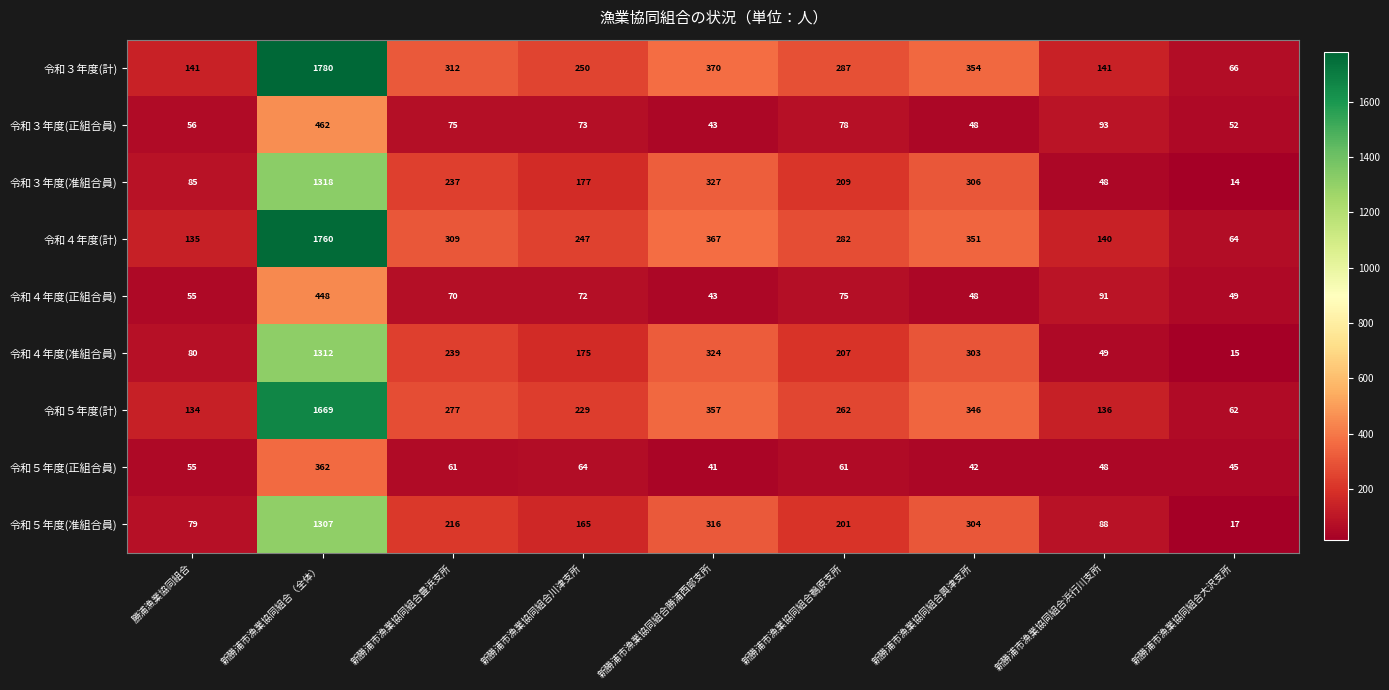

What is the average value of the 令和５年度(准組合員) series?

299